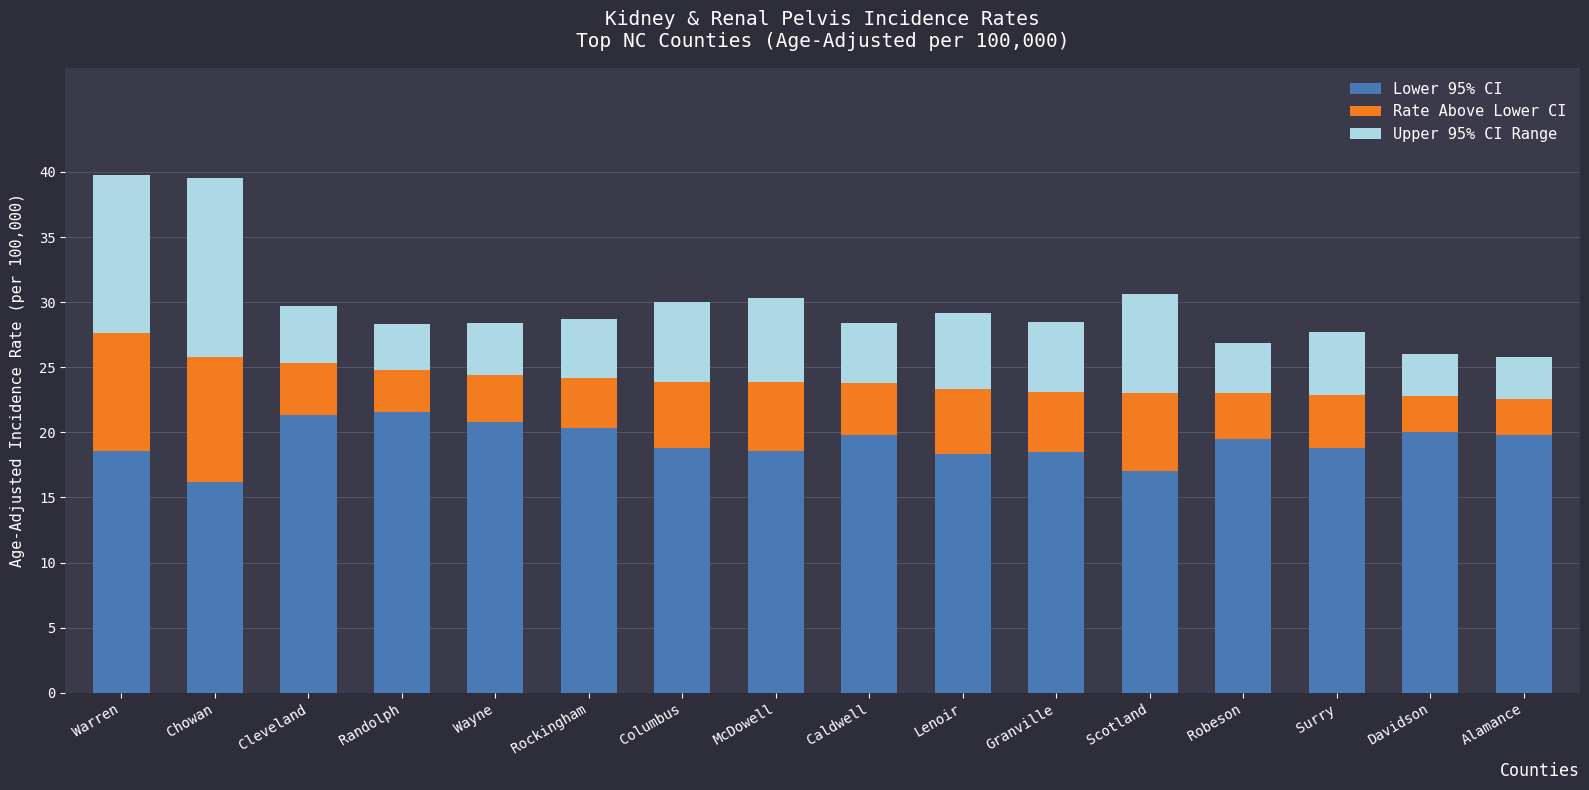

What is the highest value of the Lower 95% CI series?

21.6